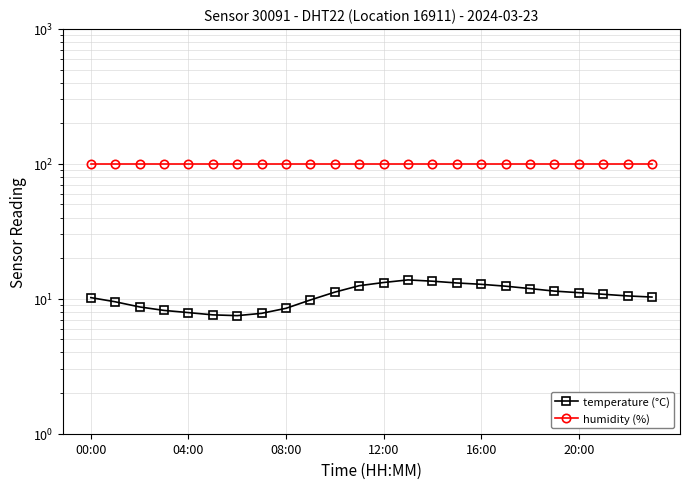

What is the spread (max minus min) of values at 15?

86.8